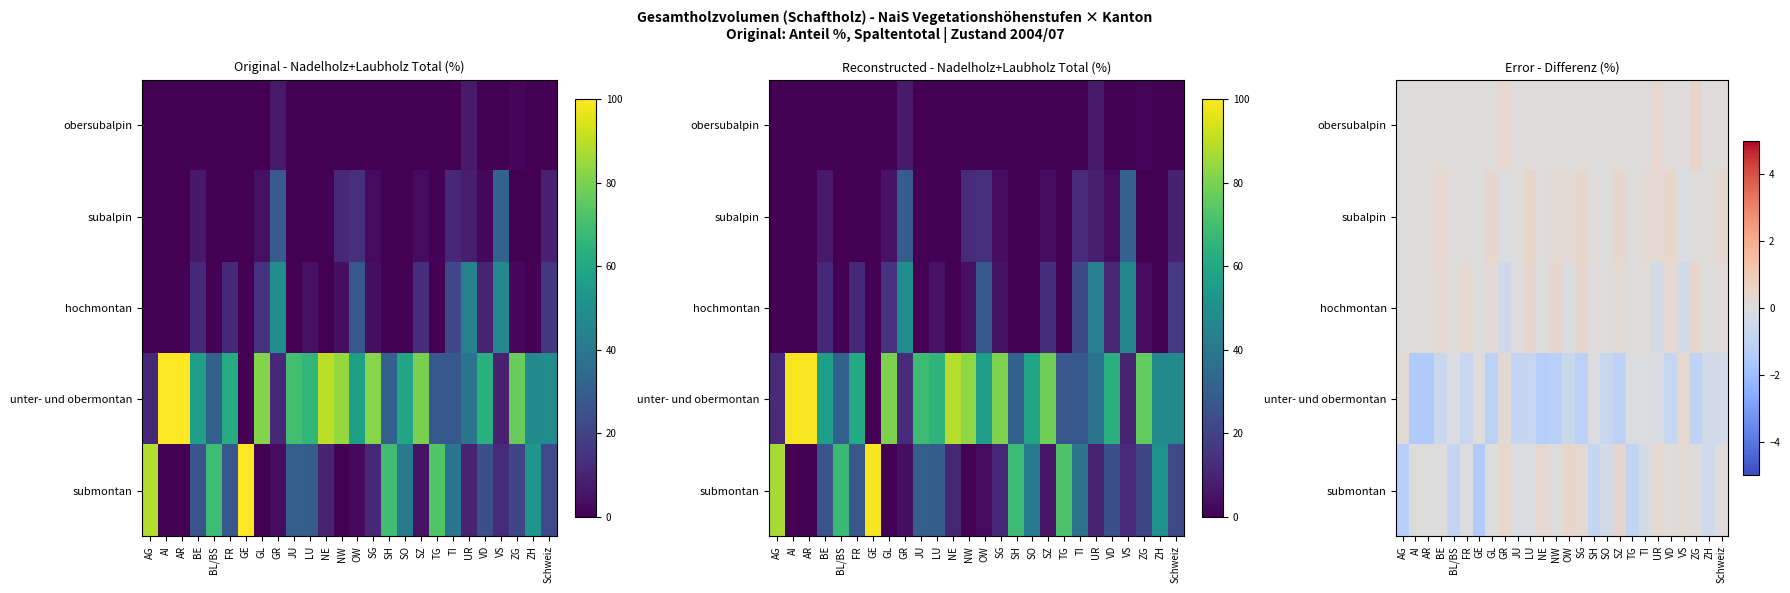

Between VS and BE, which is larger?

VS